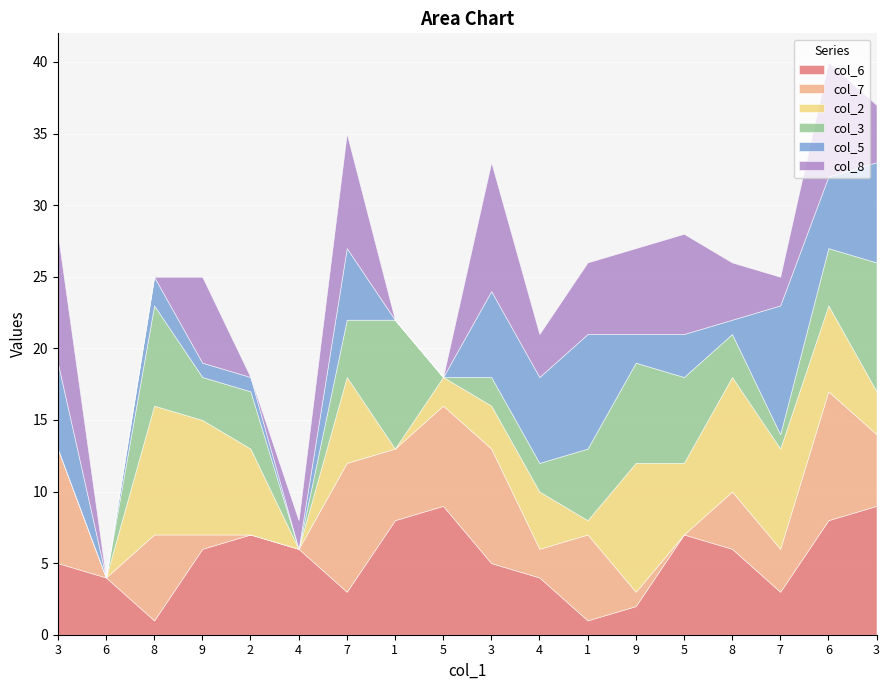

Where is col_5 nearest to the value 4?

7